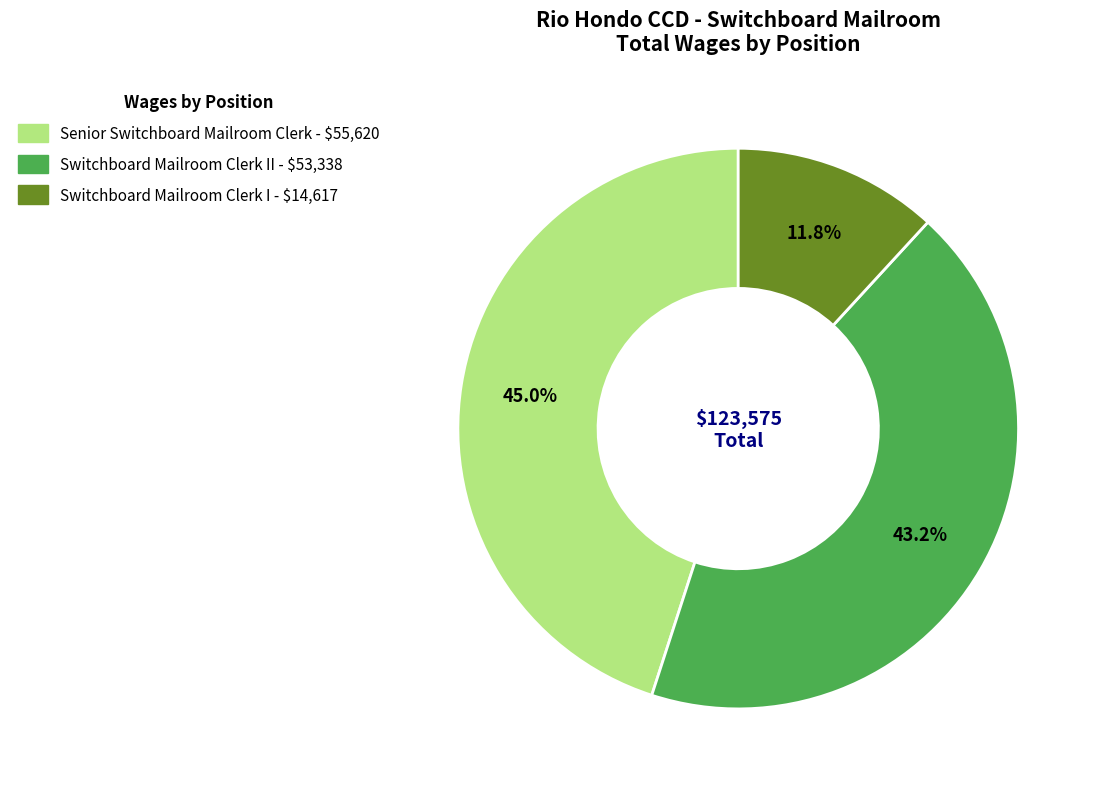

Does any single category account for the majority?

No